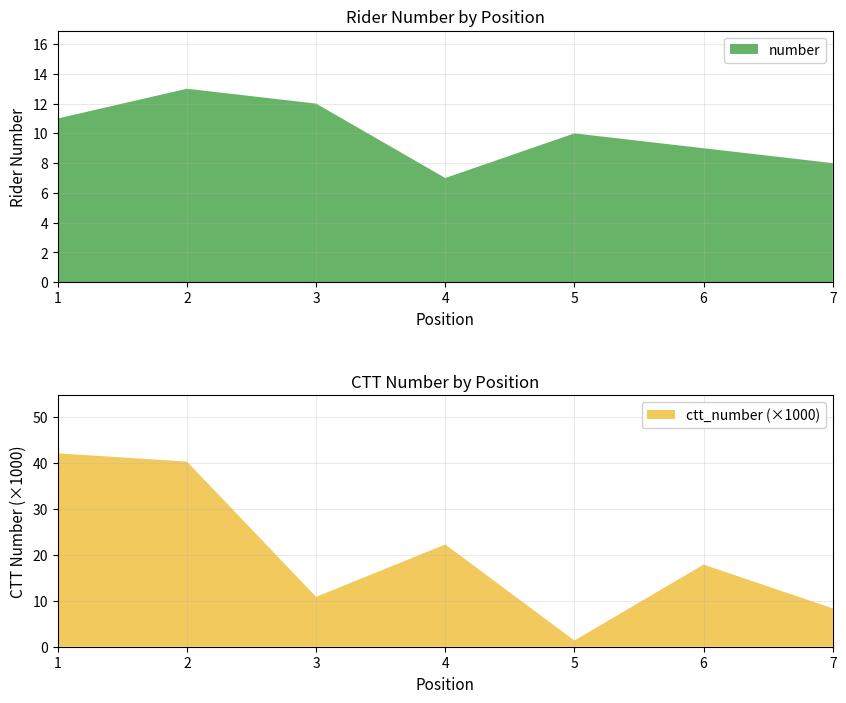

Reading right to left, extract all data points from this chart.

number: 8	9	10	7	12	13	11
ctt_number: 8332	17846	1348	22218	10842	40232	42028